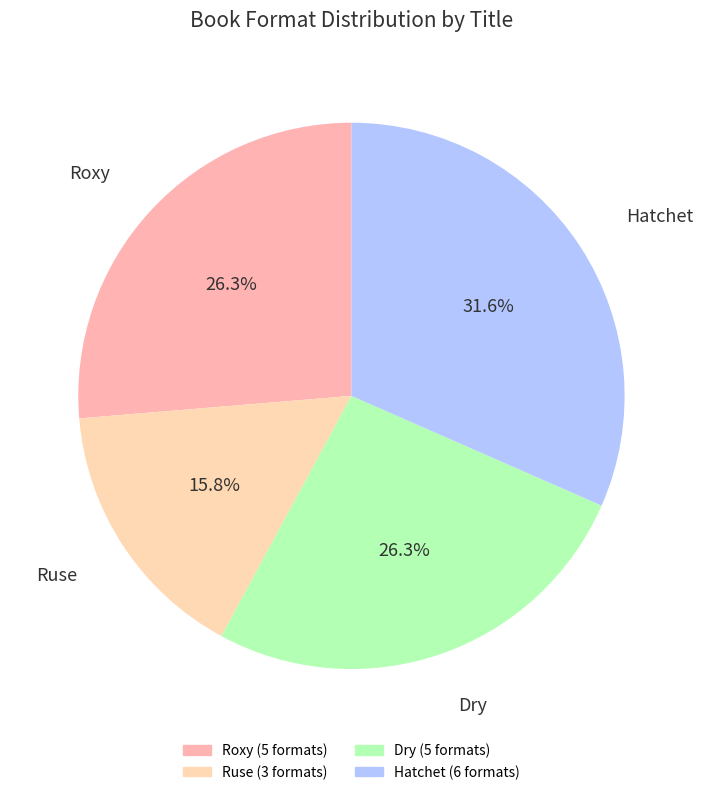

What is the ratio of the value at Dry to the value at Hatchet?

0.8